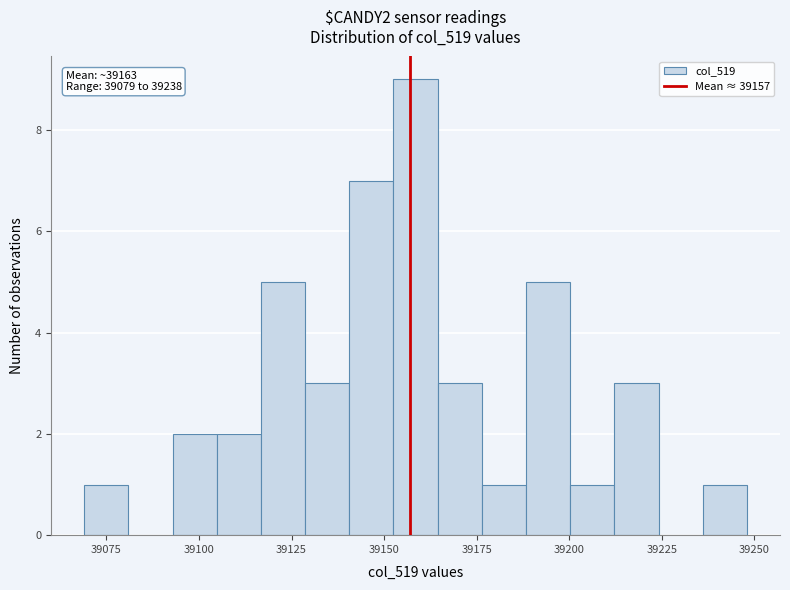

Around what value on the x-axis is the tallest bar? Give the approximate position of its centre, as read against the axis.

39160